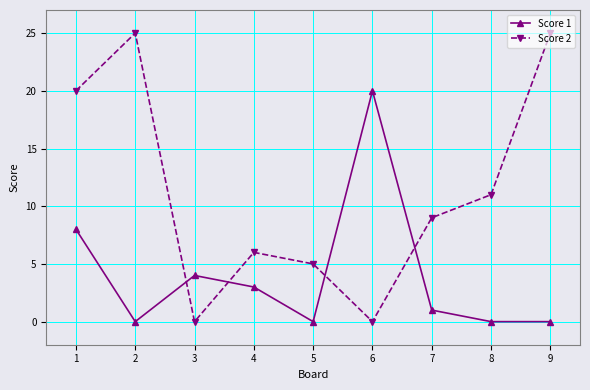

What is the spread (max minus min) of values at 5?

5